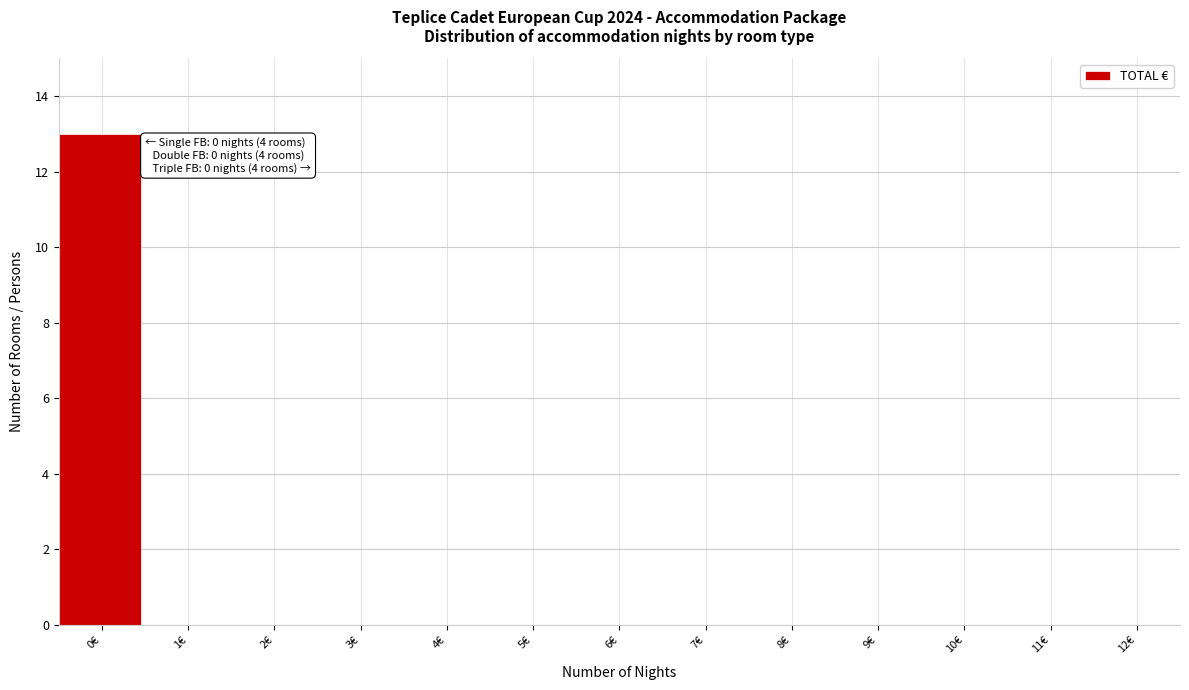

Reading right to left, extract all data points from this chart.

12€=0	11€=0	10€=0	9€=0	8€=0	7€=0	6€=0	5€=0	4€=0	3€=0	2€=0	1€=0	0€=13